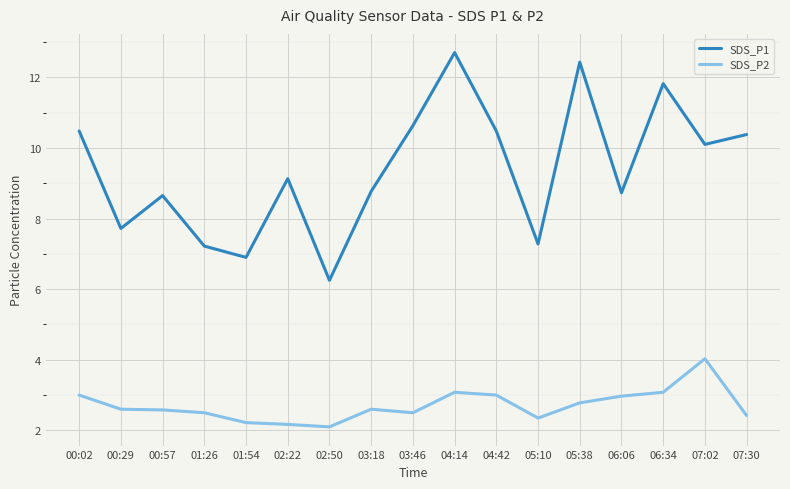

How many lines are shown in the chart?

2